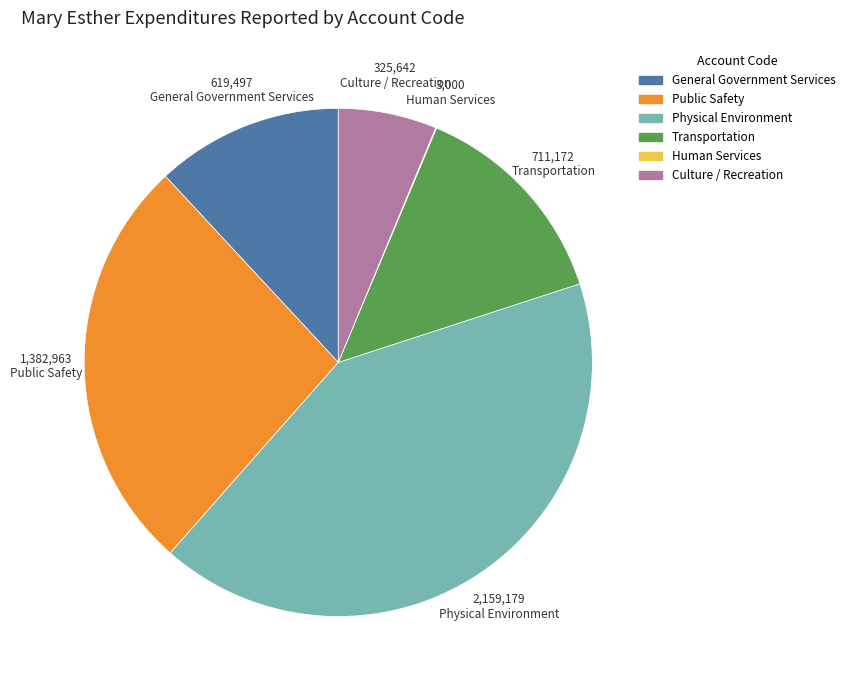

True or false: Transportation accounts for 14% of the total.

True